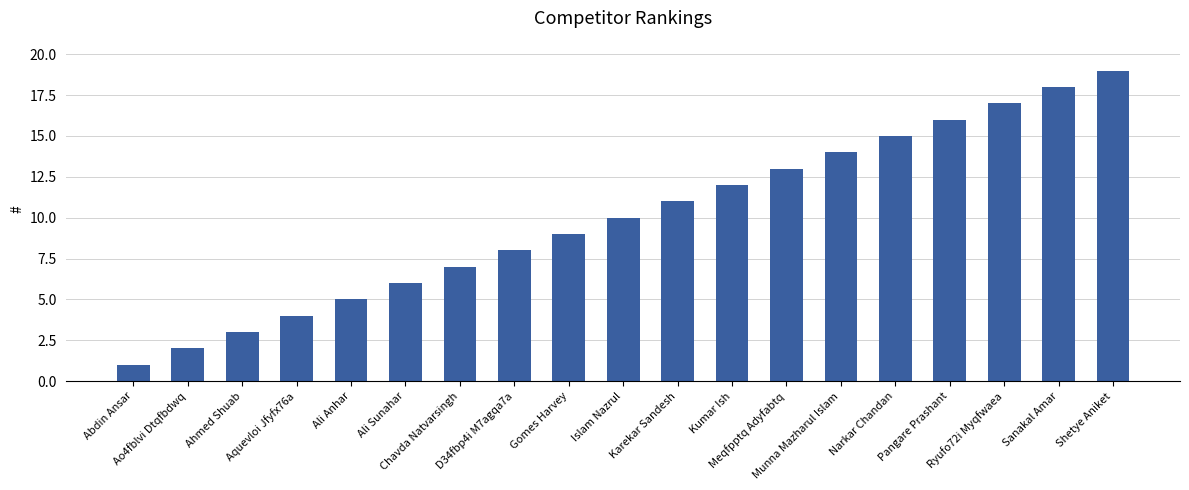

List the labels in order of value, largest first.

Shetye Aniket, Sanakal Amar, Ryufo72i Myqfwaea, Pangare Prashant, Narkar Chandan, Munna Mazharul Islam, Meqfpptq Adyfabtq, Kumar Ish, Karekar Sandesh, Islam Nazrul, Gomes Harvey, D34fbp4i M7agqa7a, Chavda Natvarsingh, Ali Sunahar, Ali Anhar, Aquevloi Jfyfx76a, Ahmed Shuab, Ao4fblvi Dtqfbdwq, Abdin Ansar